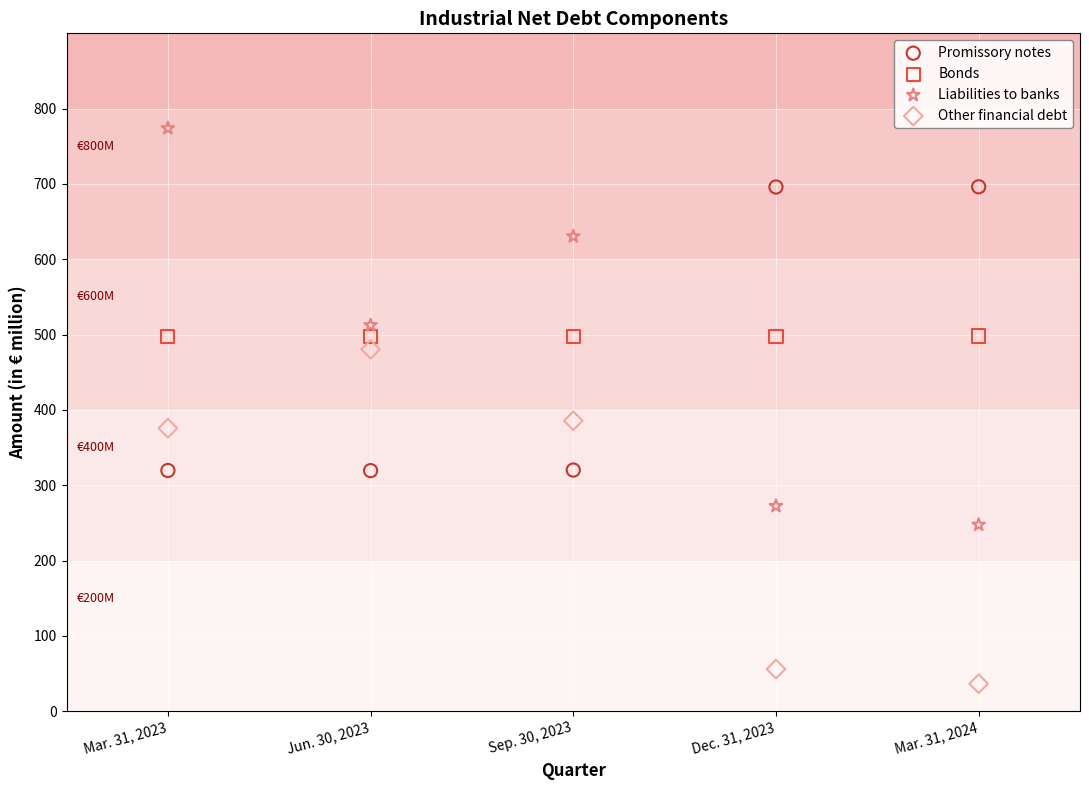

Across all data points, what is the range of Y values (max minus min)?

737.4